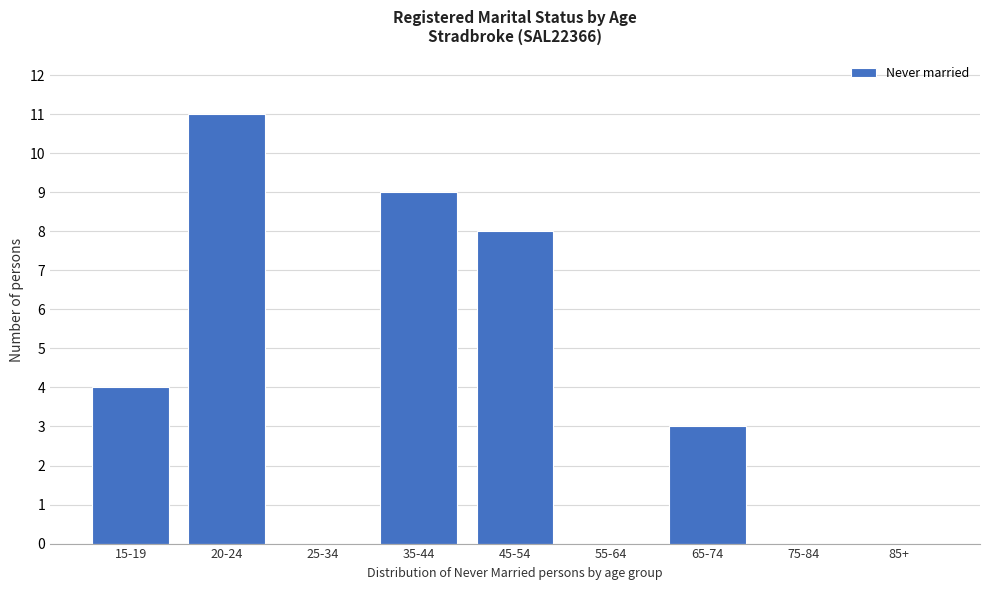

Reading left to right, transcribe all the data shown in this chart.

15-19=4	20-24=11	25-34=0	35-44=9	45-54=8	55-64=0	65-74=3	75-84=0	85+=0